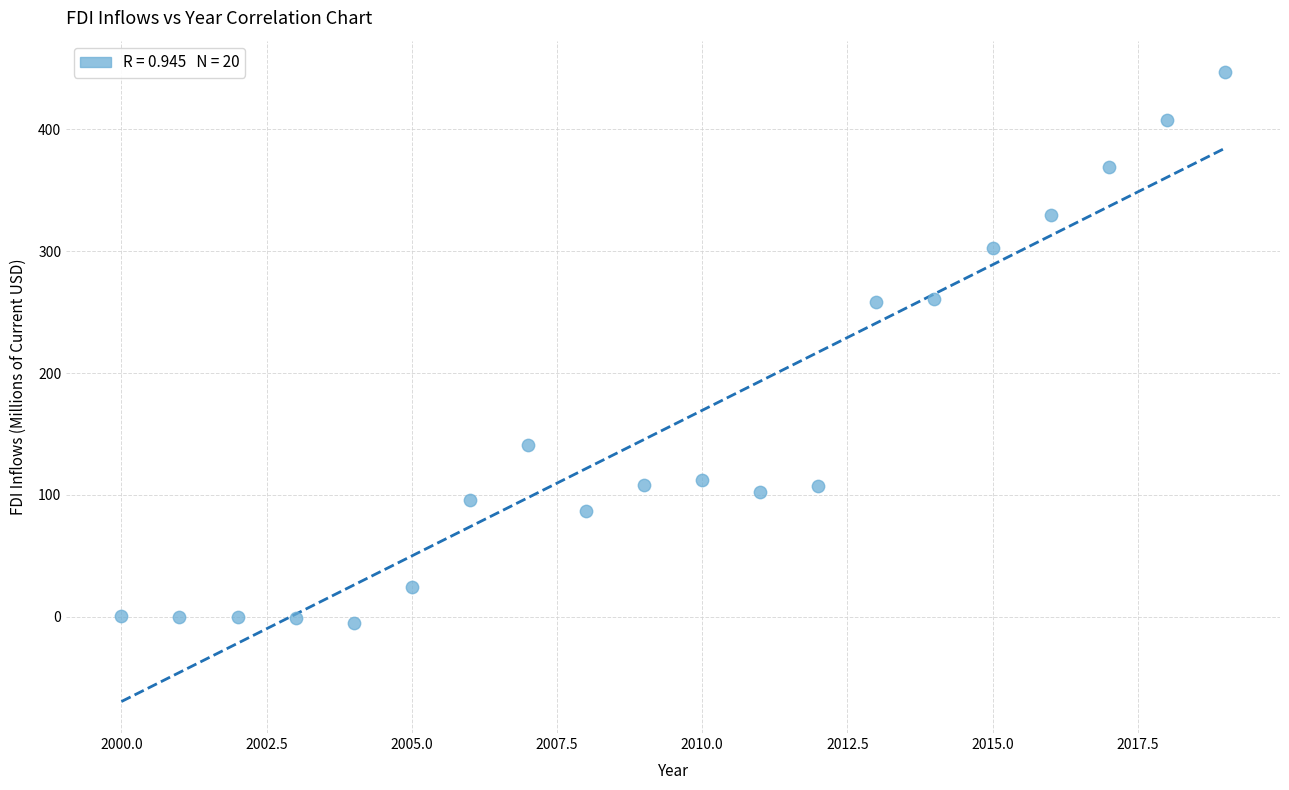

What is the range of X values (max minus min)?

19.0